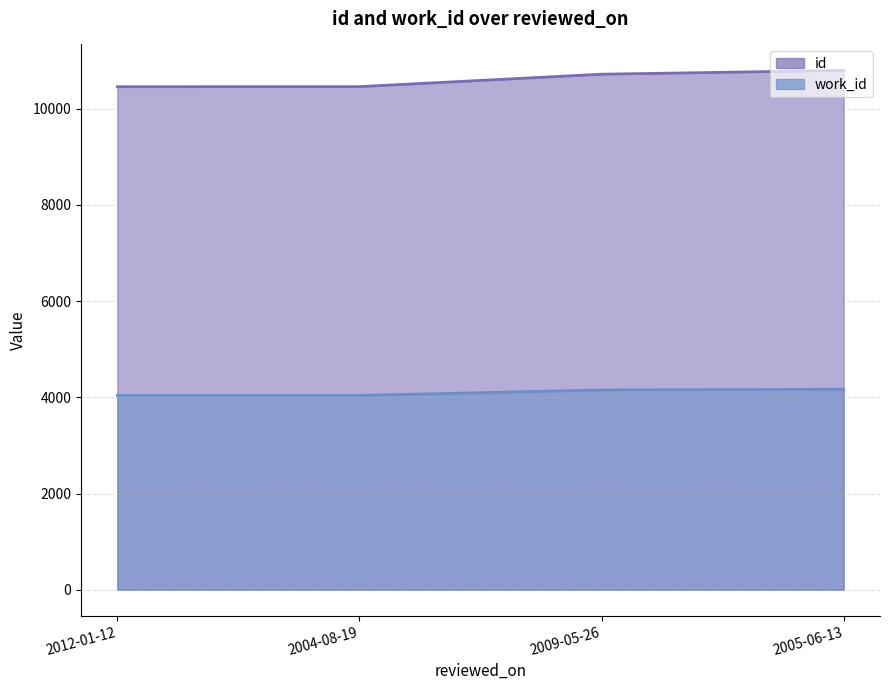

What is the difference between the id values at 2012-01-12 and 2009-05-26?

260